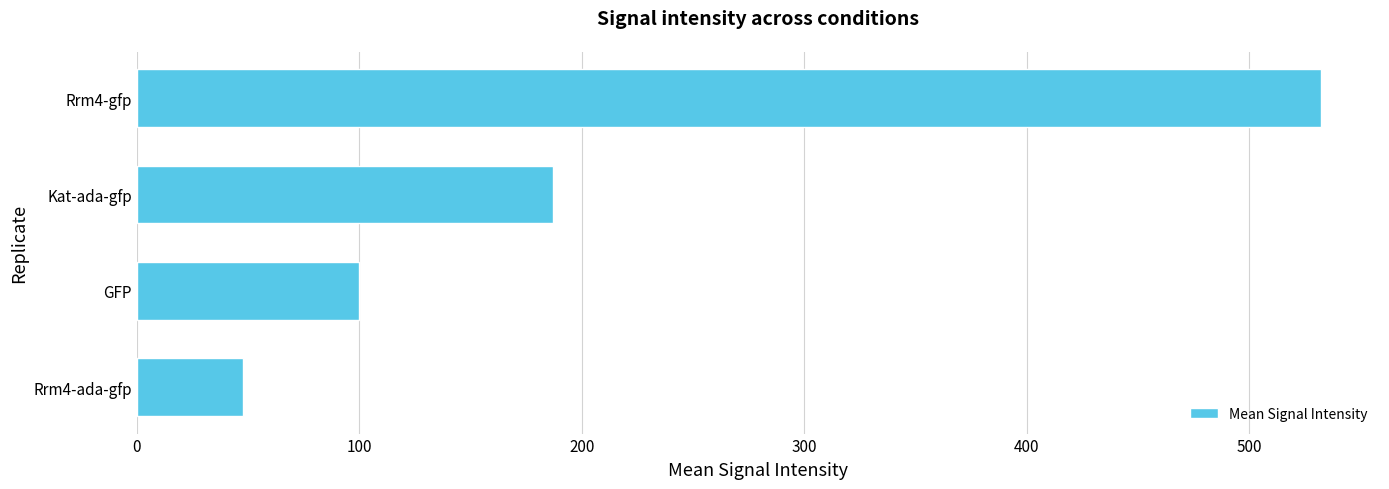

How many categories are shown in the chart?

4